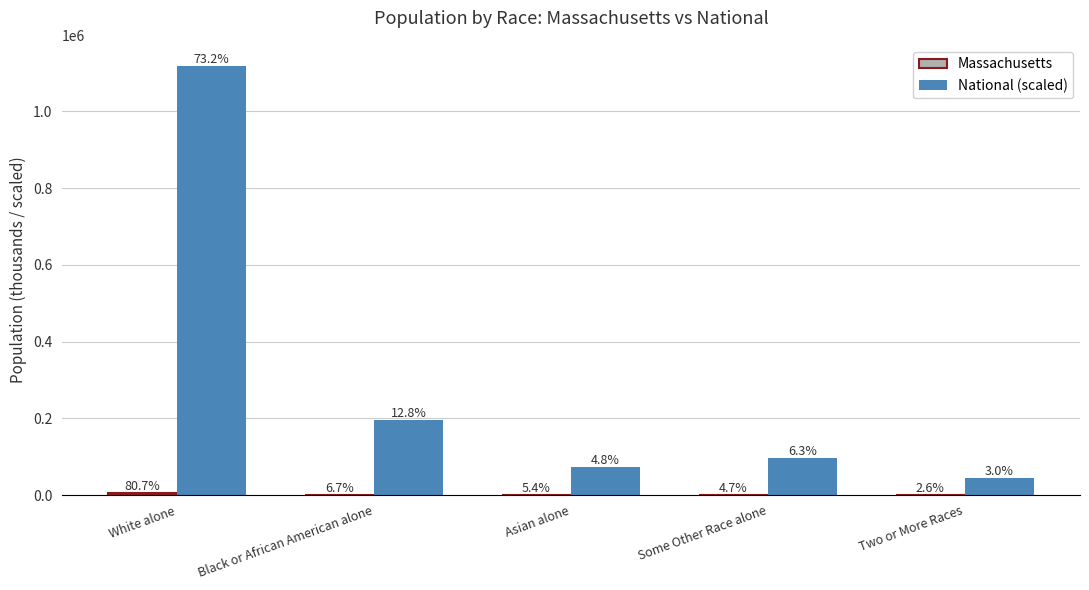

What is the maximum value for Massachusetts?

5265.2